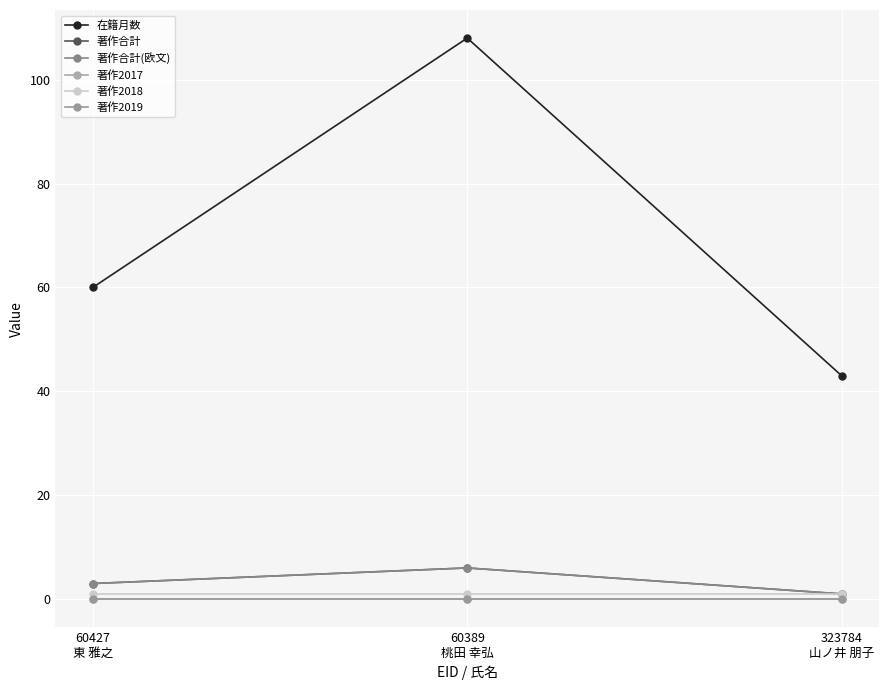

Between 60427
東 雅之 and 323784
山ノ井 朋子, which series saw the biggest shift?

在籍月数